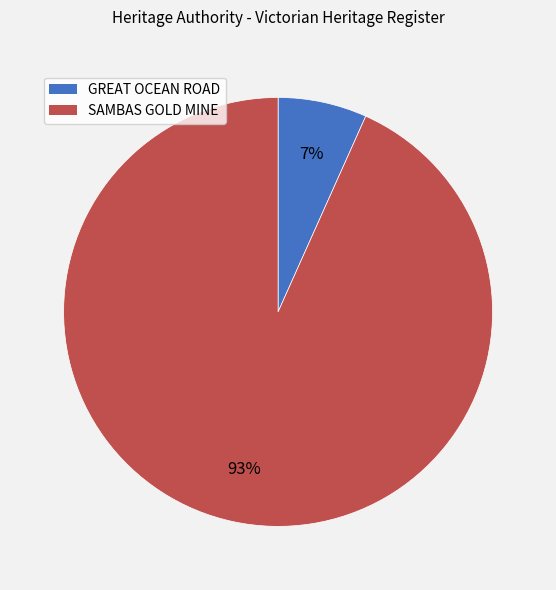

Count the number of slices in the pie.

2